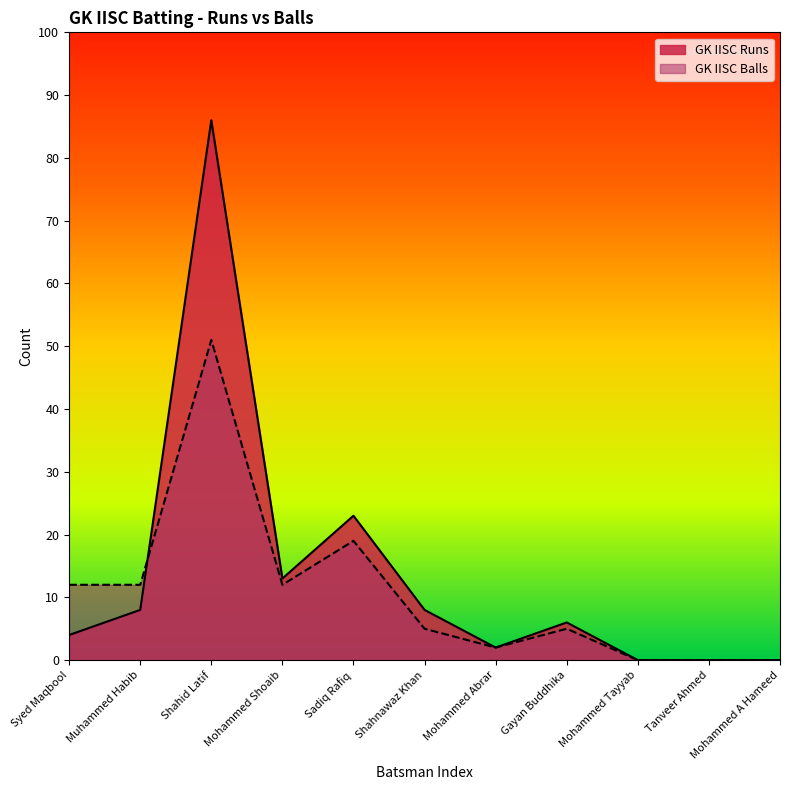

What is the label of the 9th point from the left?

Mohammed Tayyab